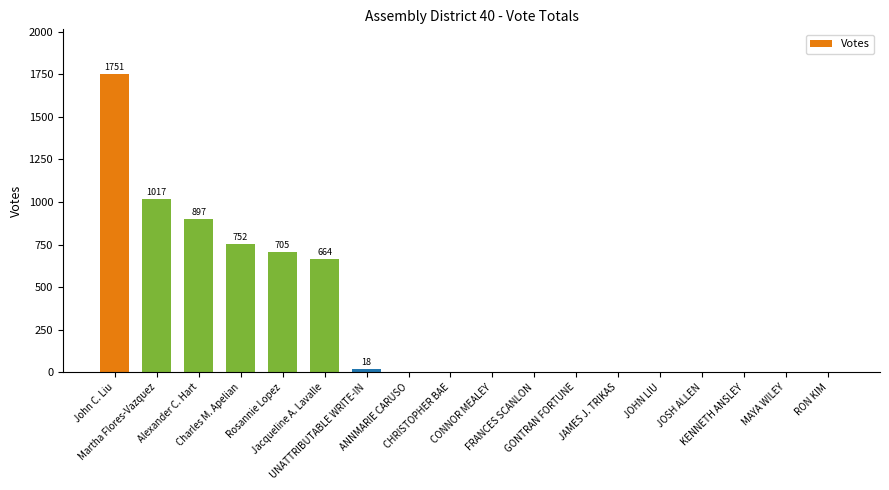

What is the difference between the values at Rosannie Lopez and CONNOR MEALEY?

704